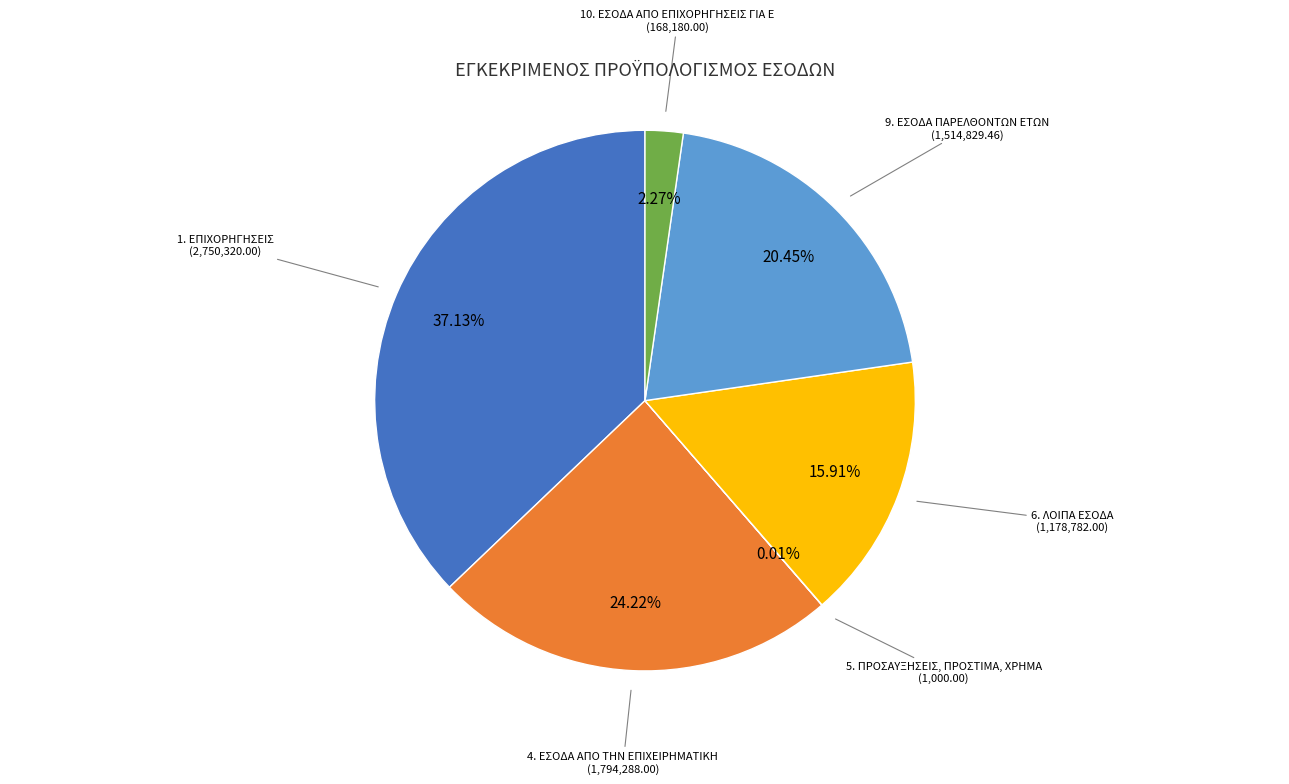

Is there any slice that represents more than half of the pie?

No